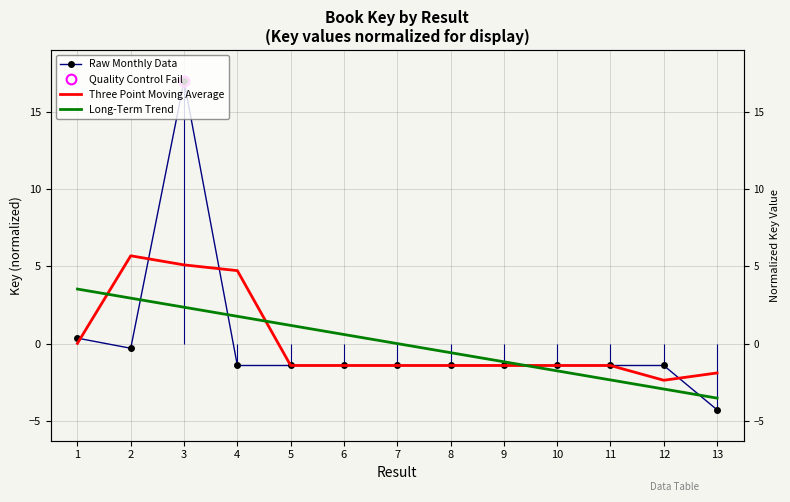

Which label corresponds to the smallest value in the chart?

13